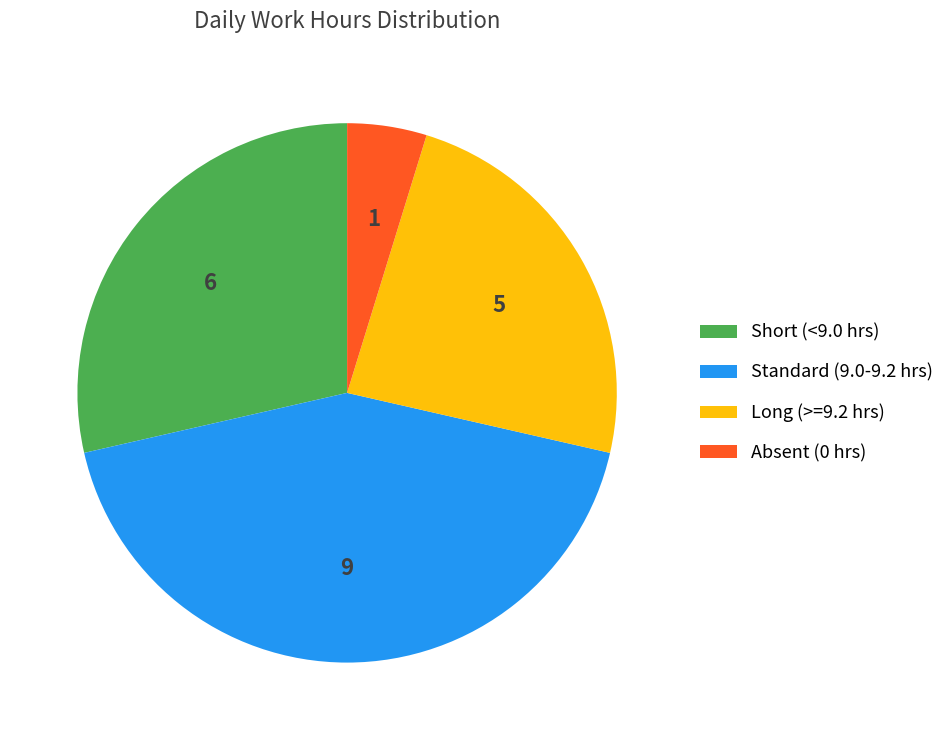

Rank the categories by value from highest to lowest.

Standard (9.0-9.2 hrs), Short (<9.0 hrs), Long (>=9.2 hrs), Absent (0 hrs)